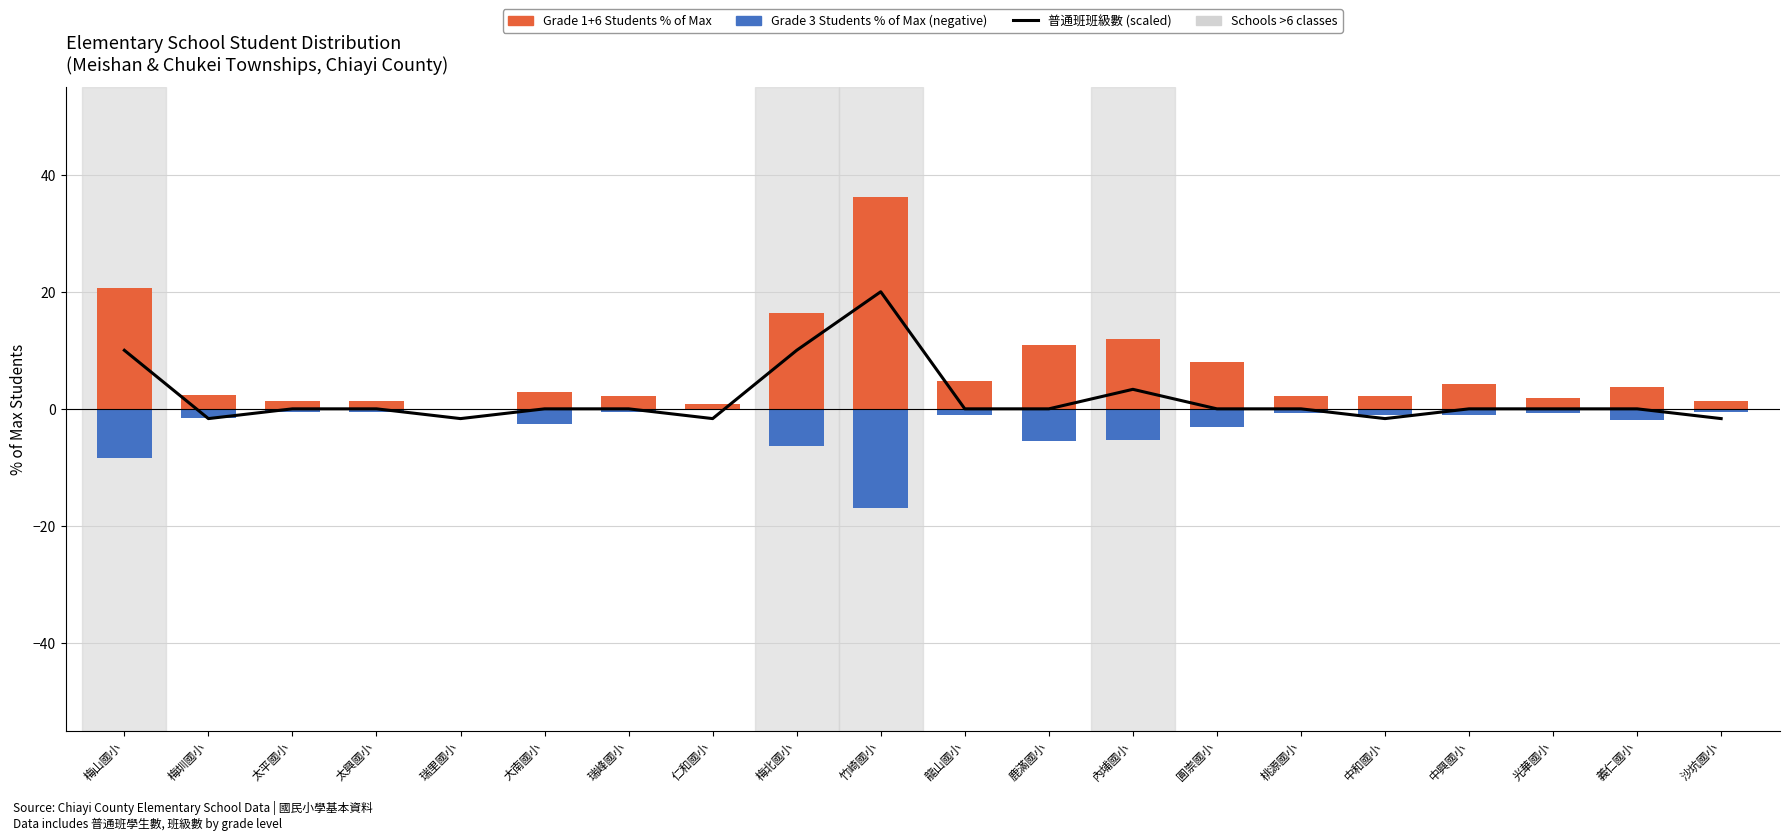

At which label does Grade 1+6 Students % of Max reach its peak?

竹崎國小